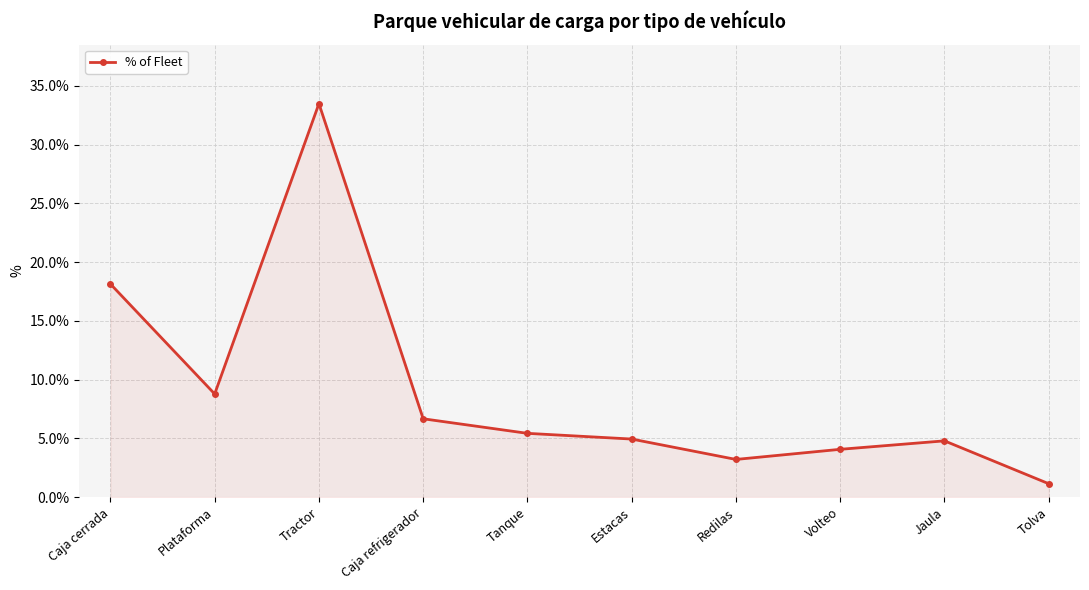

True or false: the data shows 3.2 at Redilas.

True